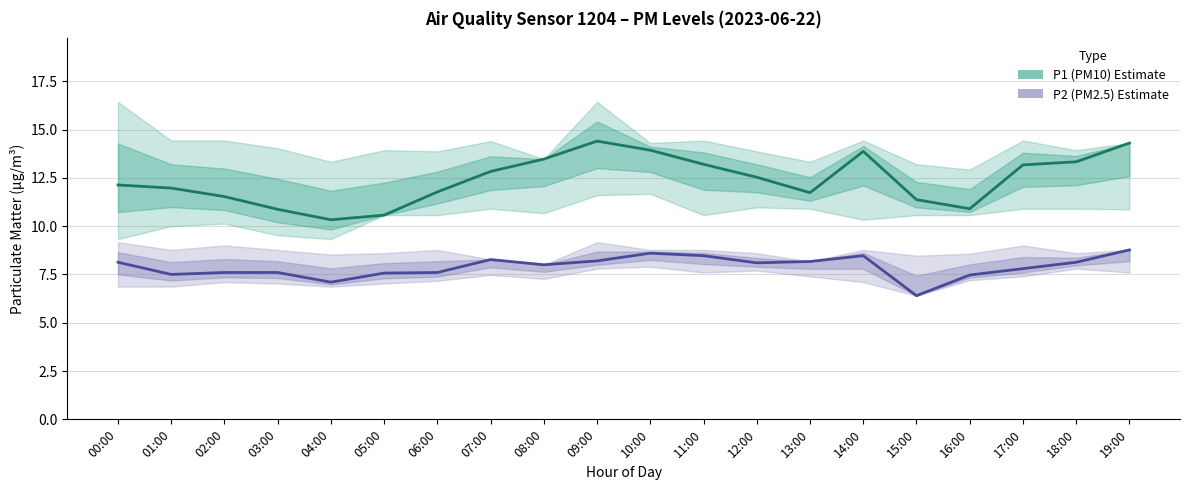

What is the difference between the maximum and second lowest values in the P2 (PM2.5) Estimate series?

1.7